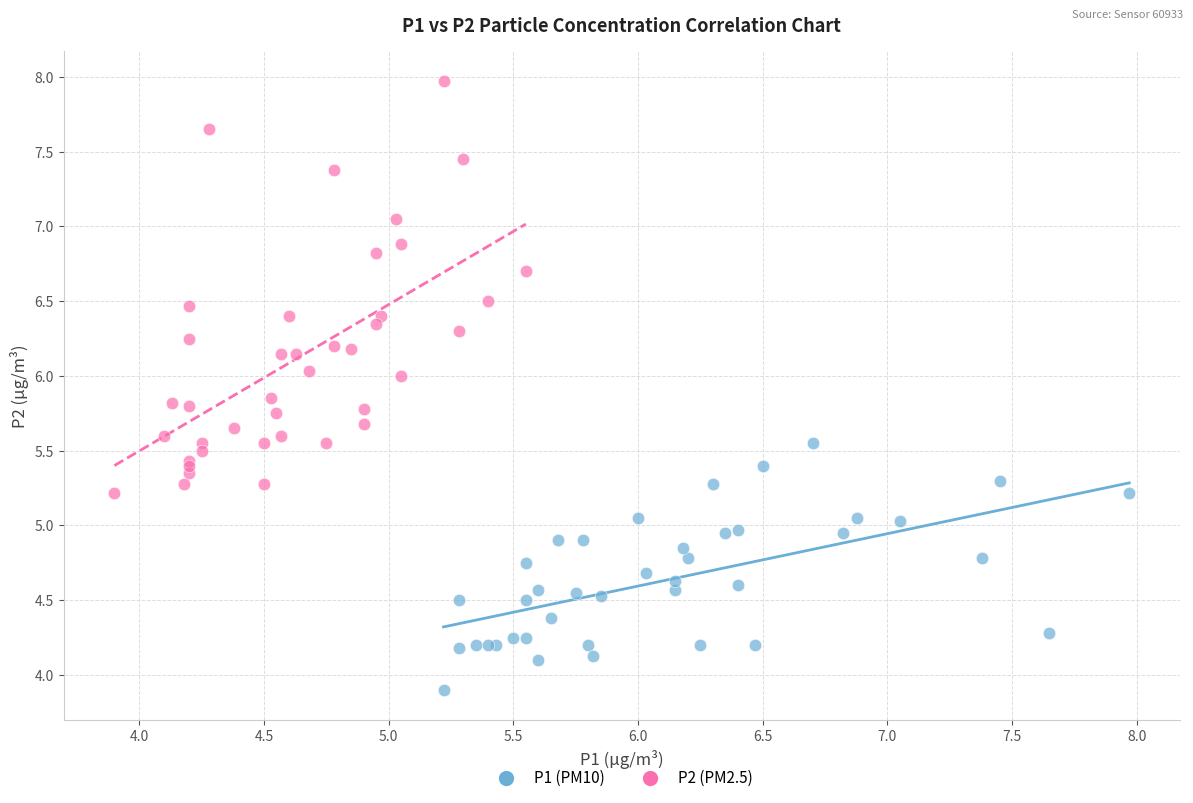

Which series has the widest spread of Y values?

P2 (PM2.5)